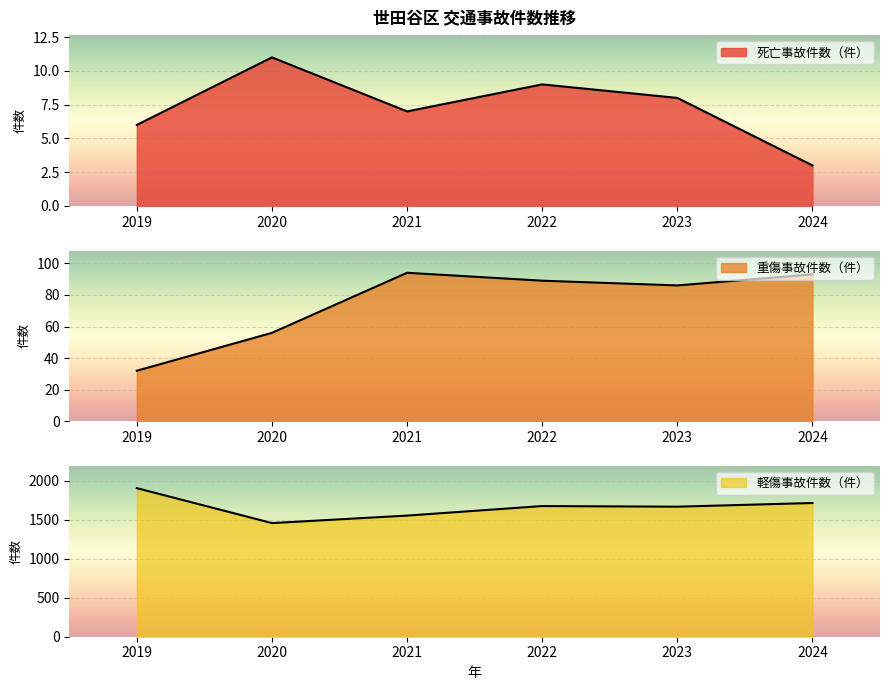

At how many categories does at least one series exceed 1610?

4